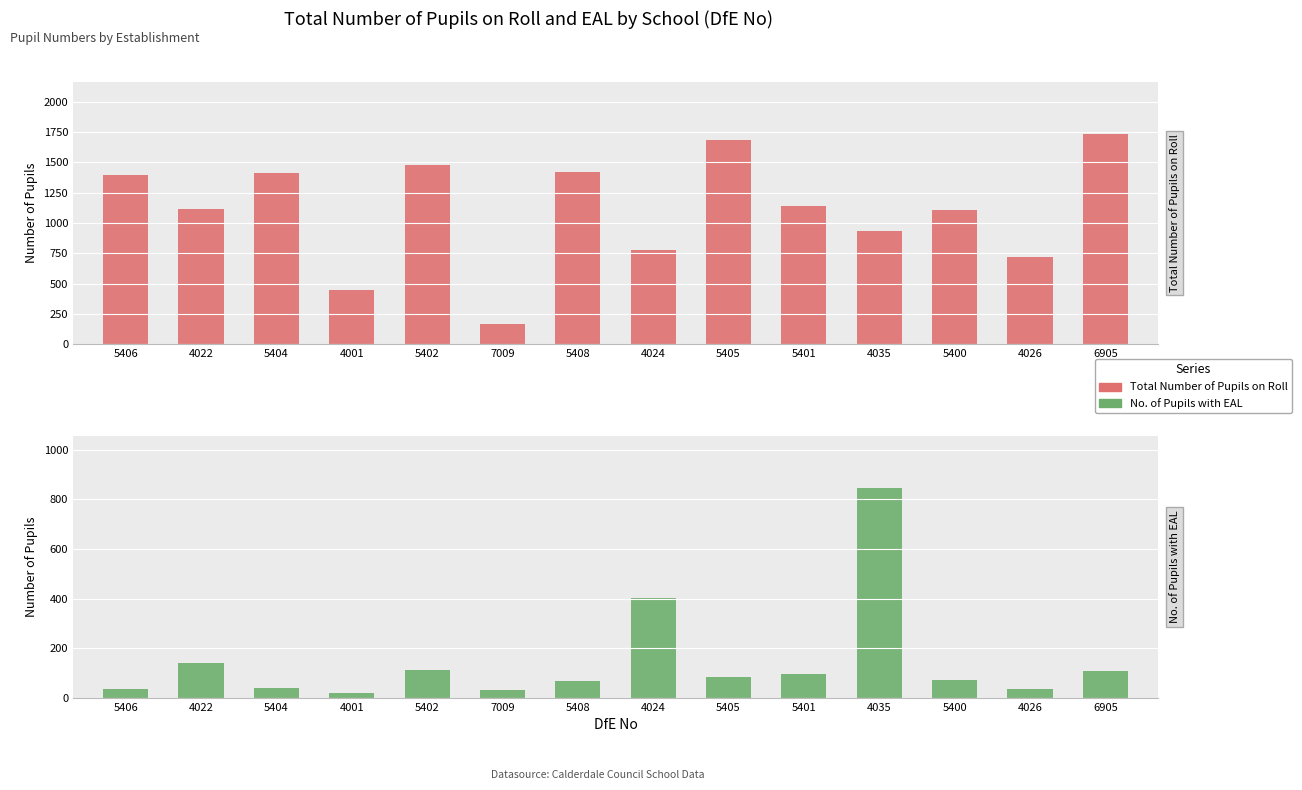

Which series has the largest range (max minus min)?

Total Number of Pupils on Roll